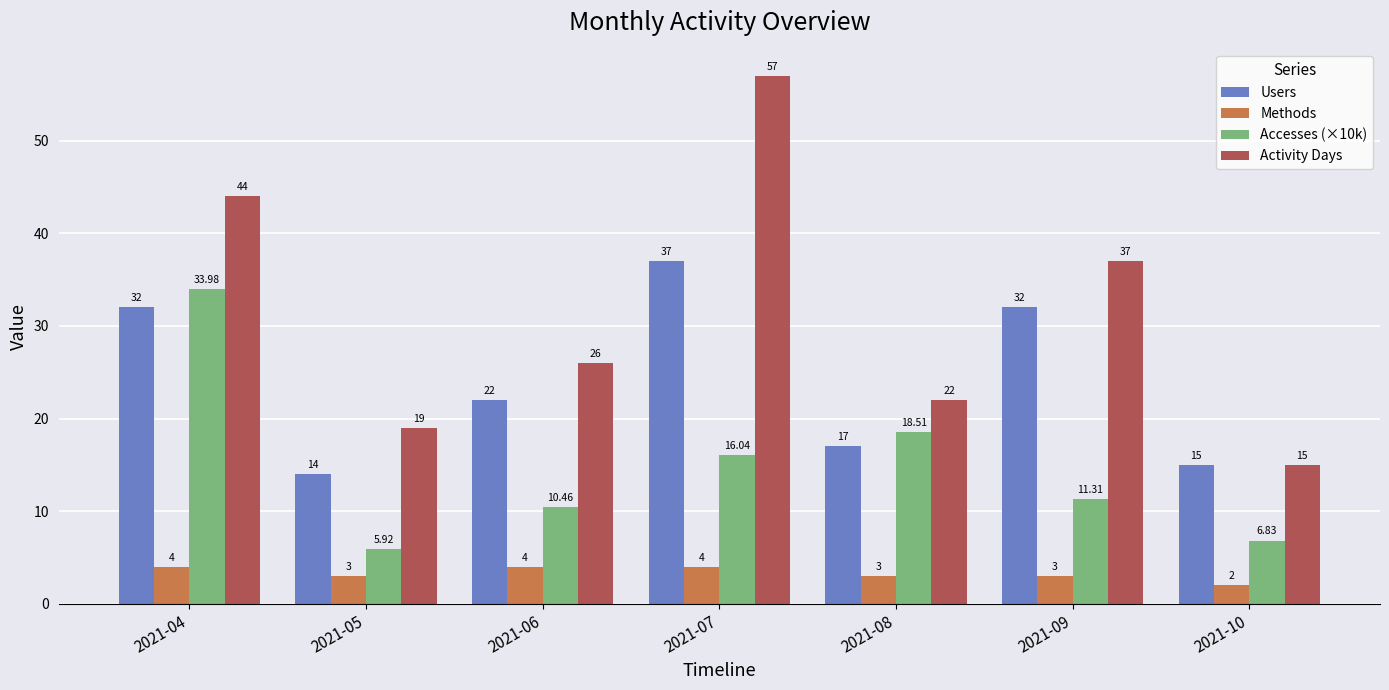

What is the difference between the highest and lowest values at 2021-10?

13.0